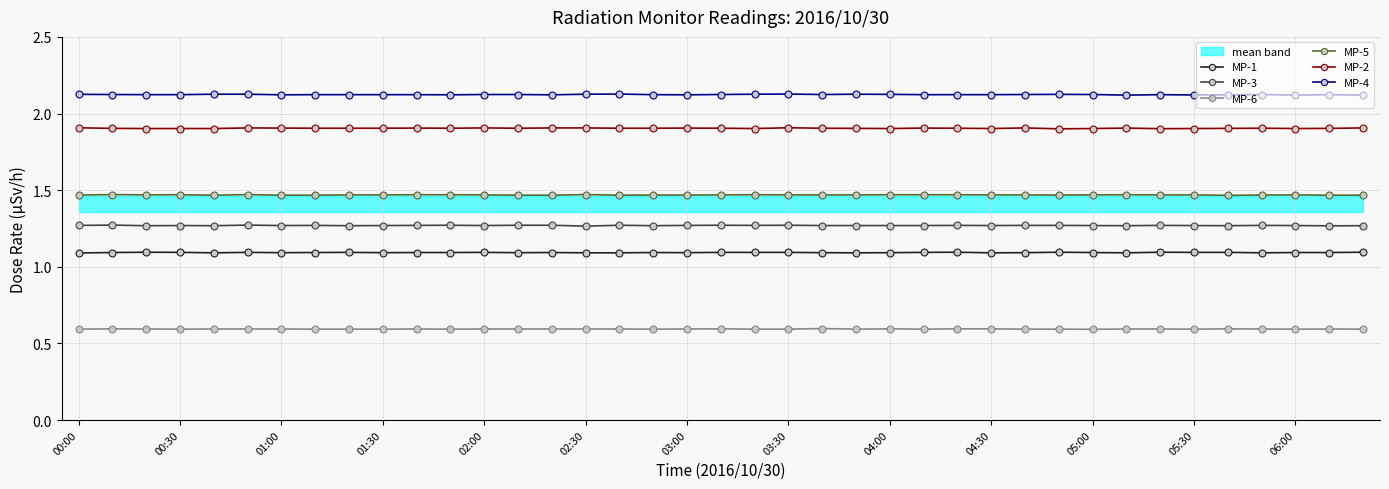

What is the average value of the MP-1 series?

1.1